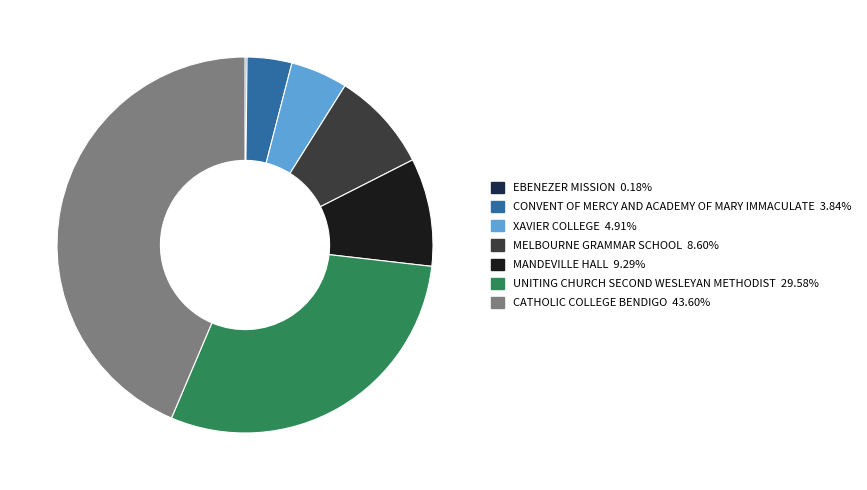

Is there a majority slice in this chart?

No